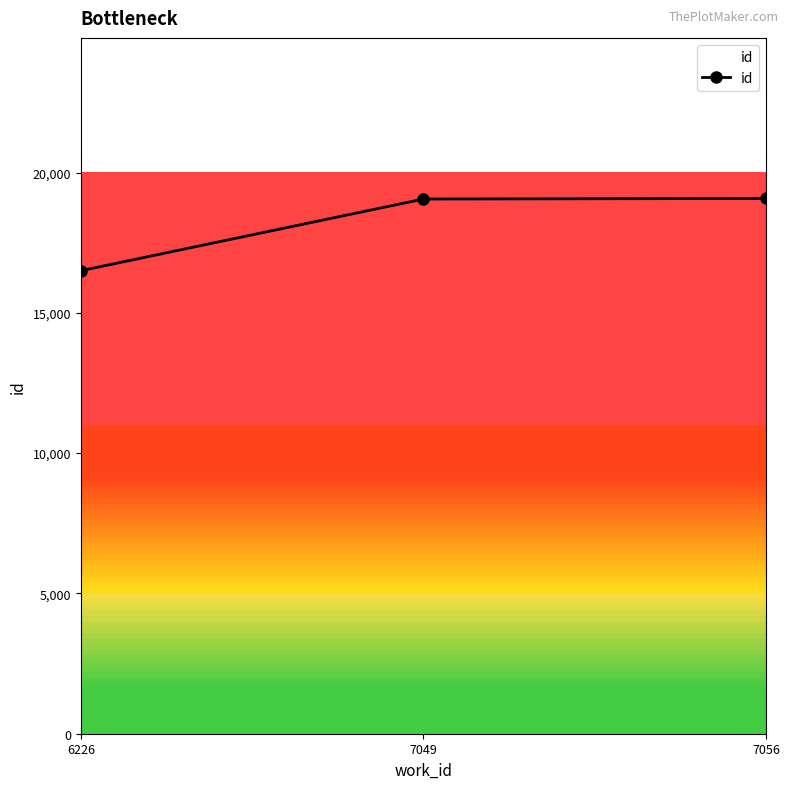

What is the average value?

18210